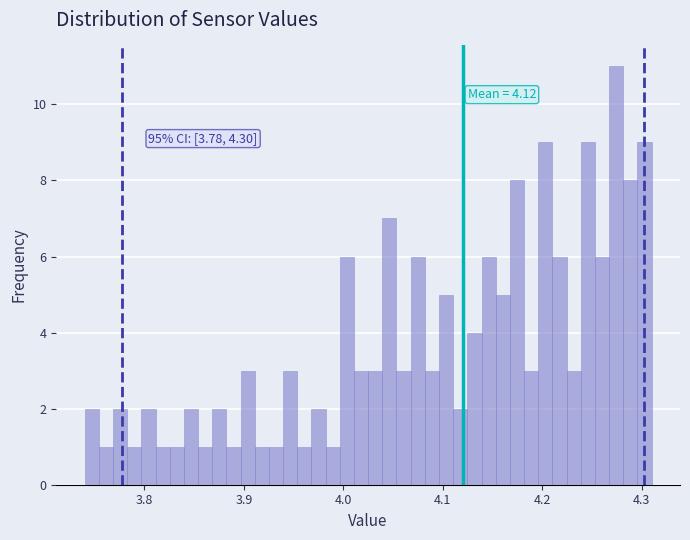

Read against the x-axis, roughly where is the centre of the tallest bar?

4.27